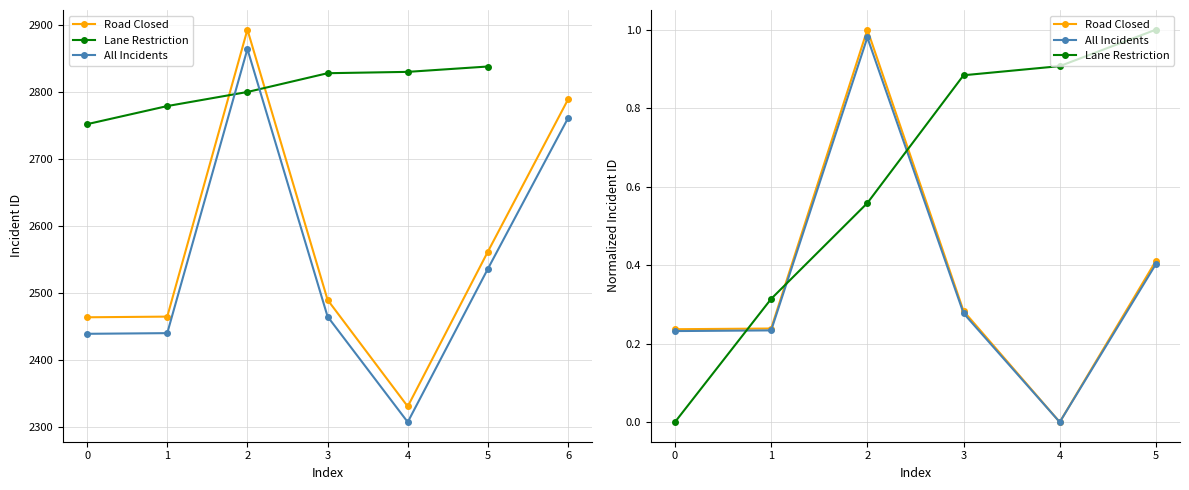

What is the difference between the maximum and minimum values in the All Incidents series?

1.0